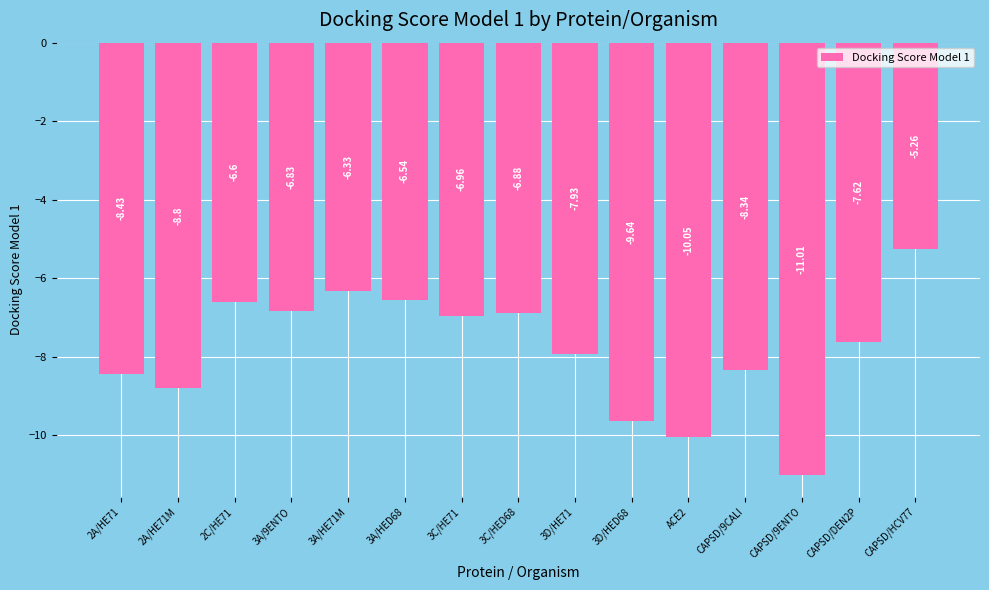

What position from the left is 3A/9ENTO?

4